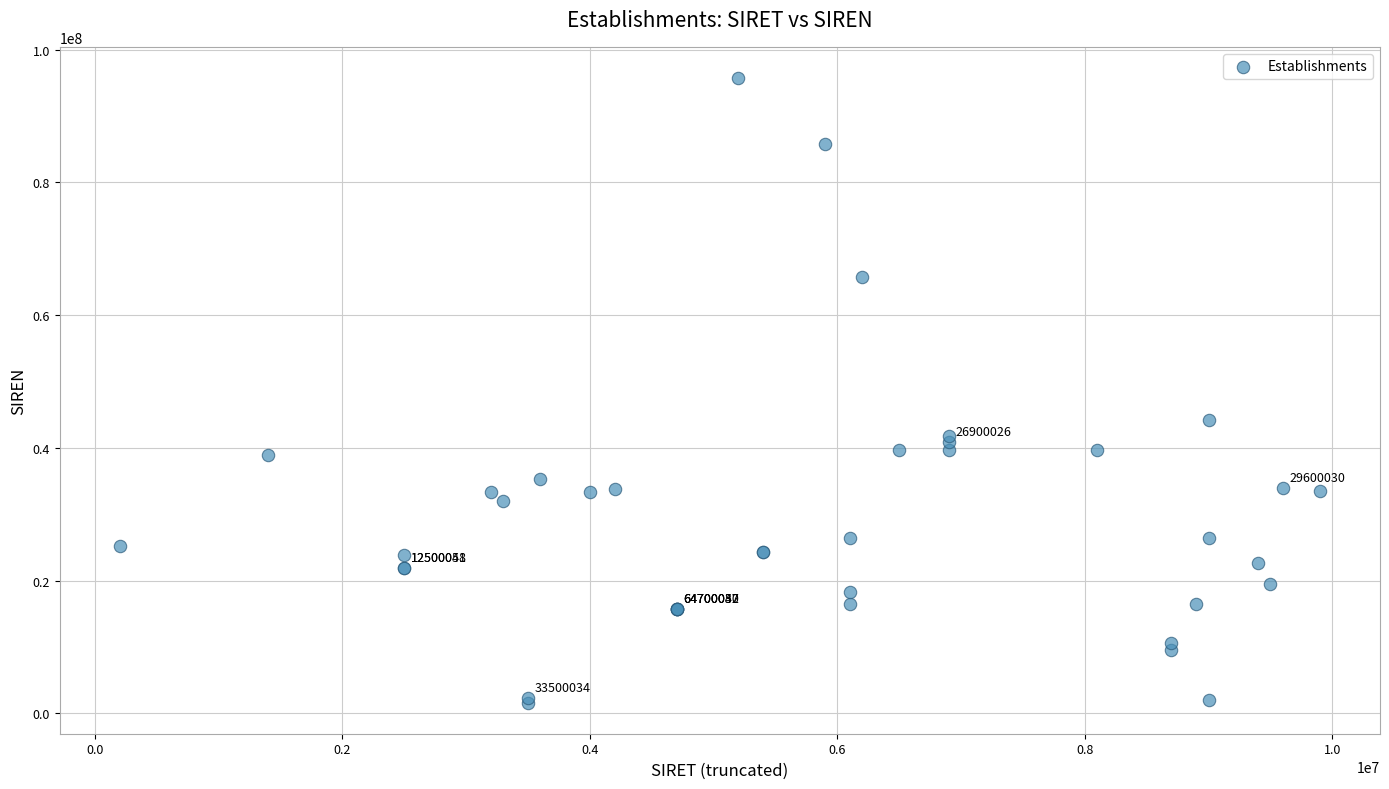

What Y value in the scatter plot is closest to 48671943?

44261490